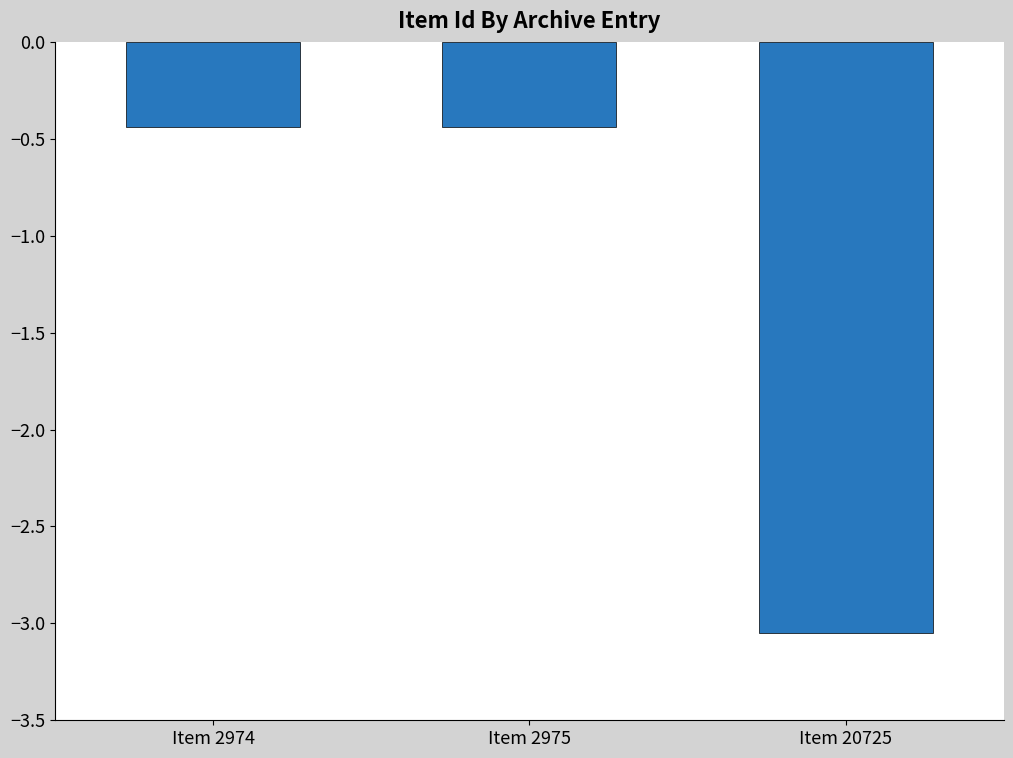

Which label corresponds to the smallest value in the chart?

Item 20725